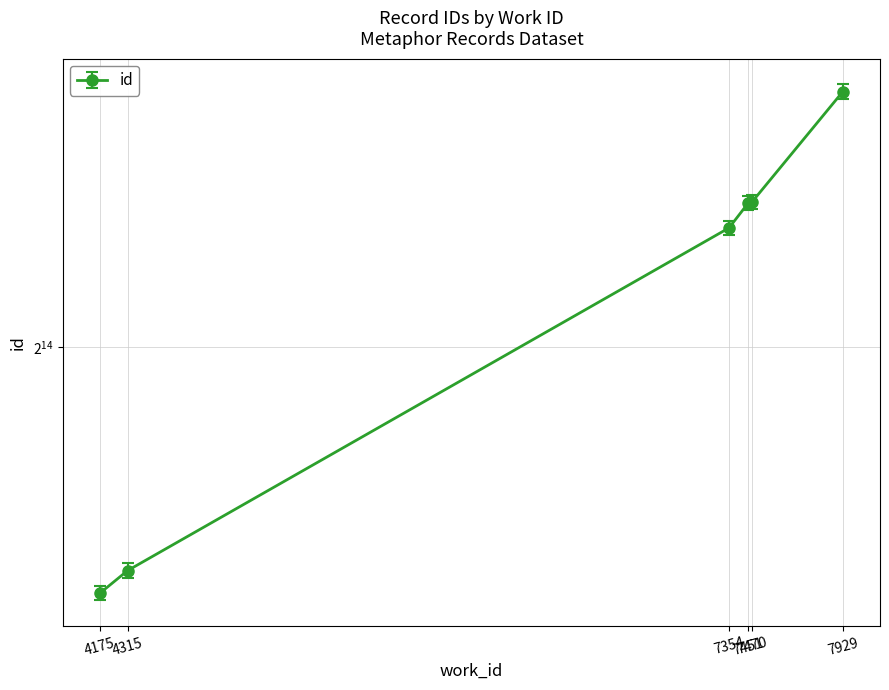

The id series shows 4901.4 at 7451. True or false?

False